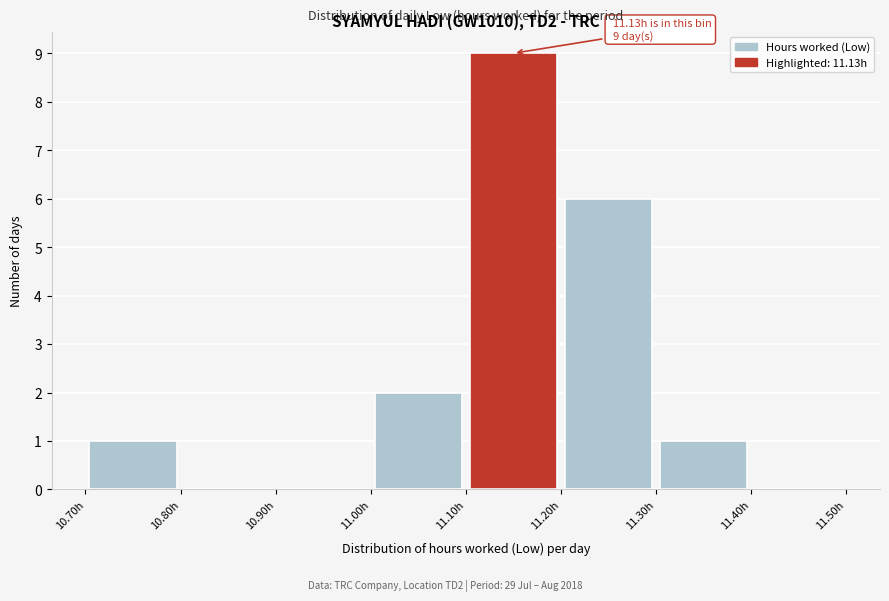

Which range on the x-axis has the tallest bar?

11.1 to 11.2